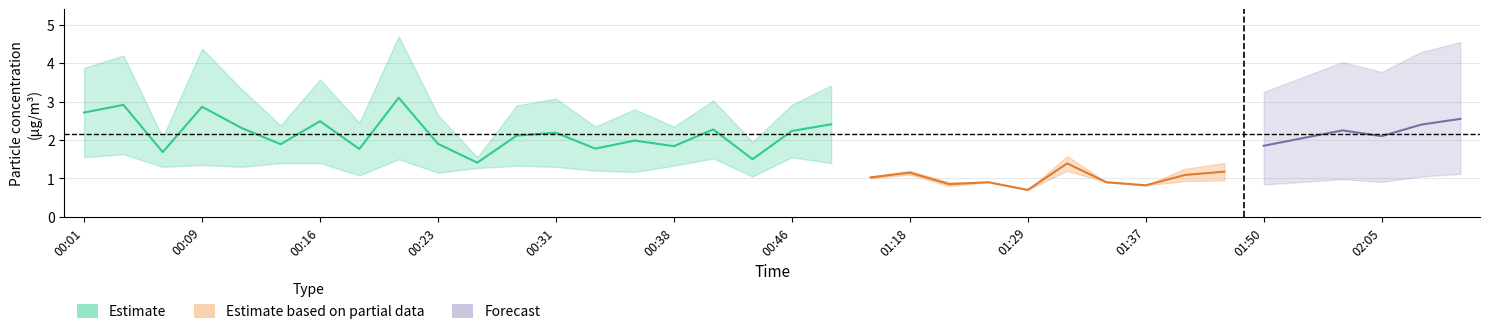

The value at 00:14 is 2.7. True or false?

False